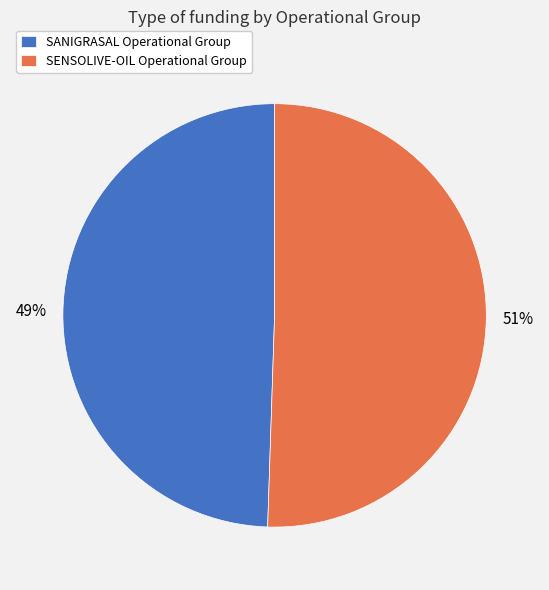

What is the ratio of the value at SENSOLIVE-OIL Operational Group to the value at SANIGRASAL Operational Group?

1.0